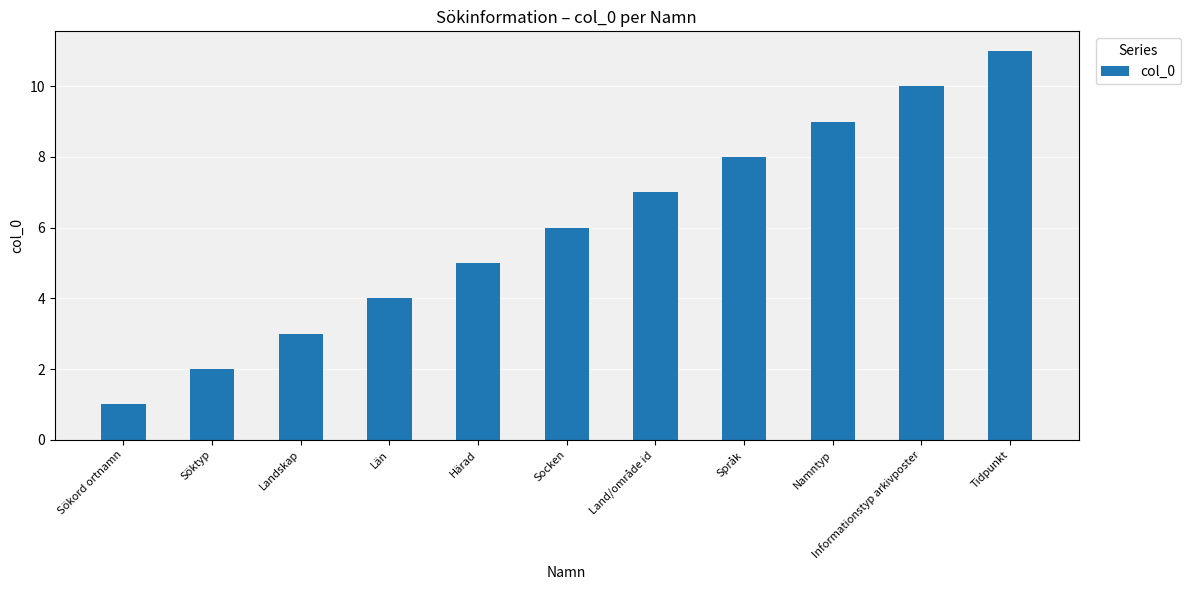

How many bars are there in total?

11